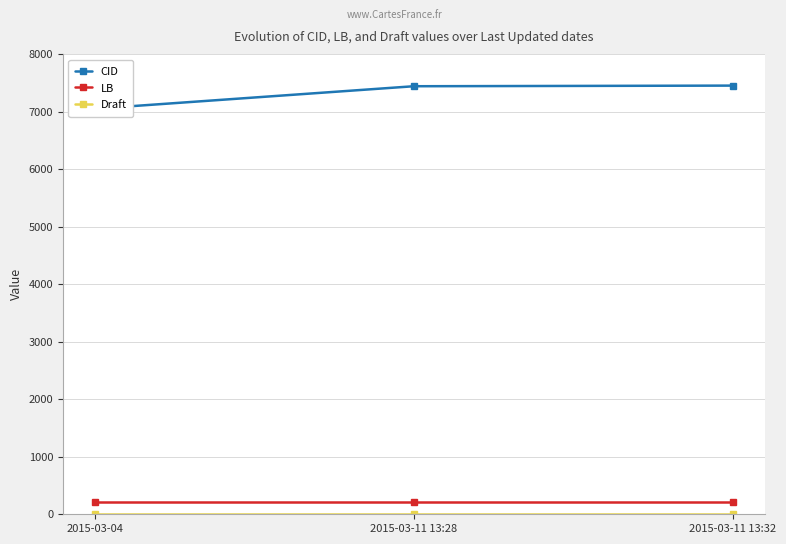

Reading left to right, extract all data points from this chart.

CID: 2015-03-04=7054	2015-03-11 13:28=7446	2015-03-11 13:32=7457
LB: 2015-03-04=209	2015-03-11 13:28=209	2015-03-11 13:32=209
Draft: 2015-03-04=4	2015-03-11 13:28=4	2015-03-11 13:32=4